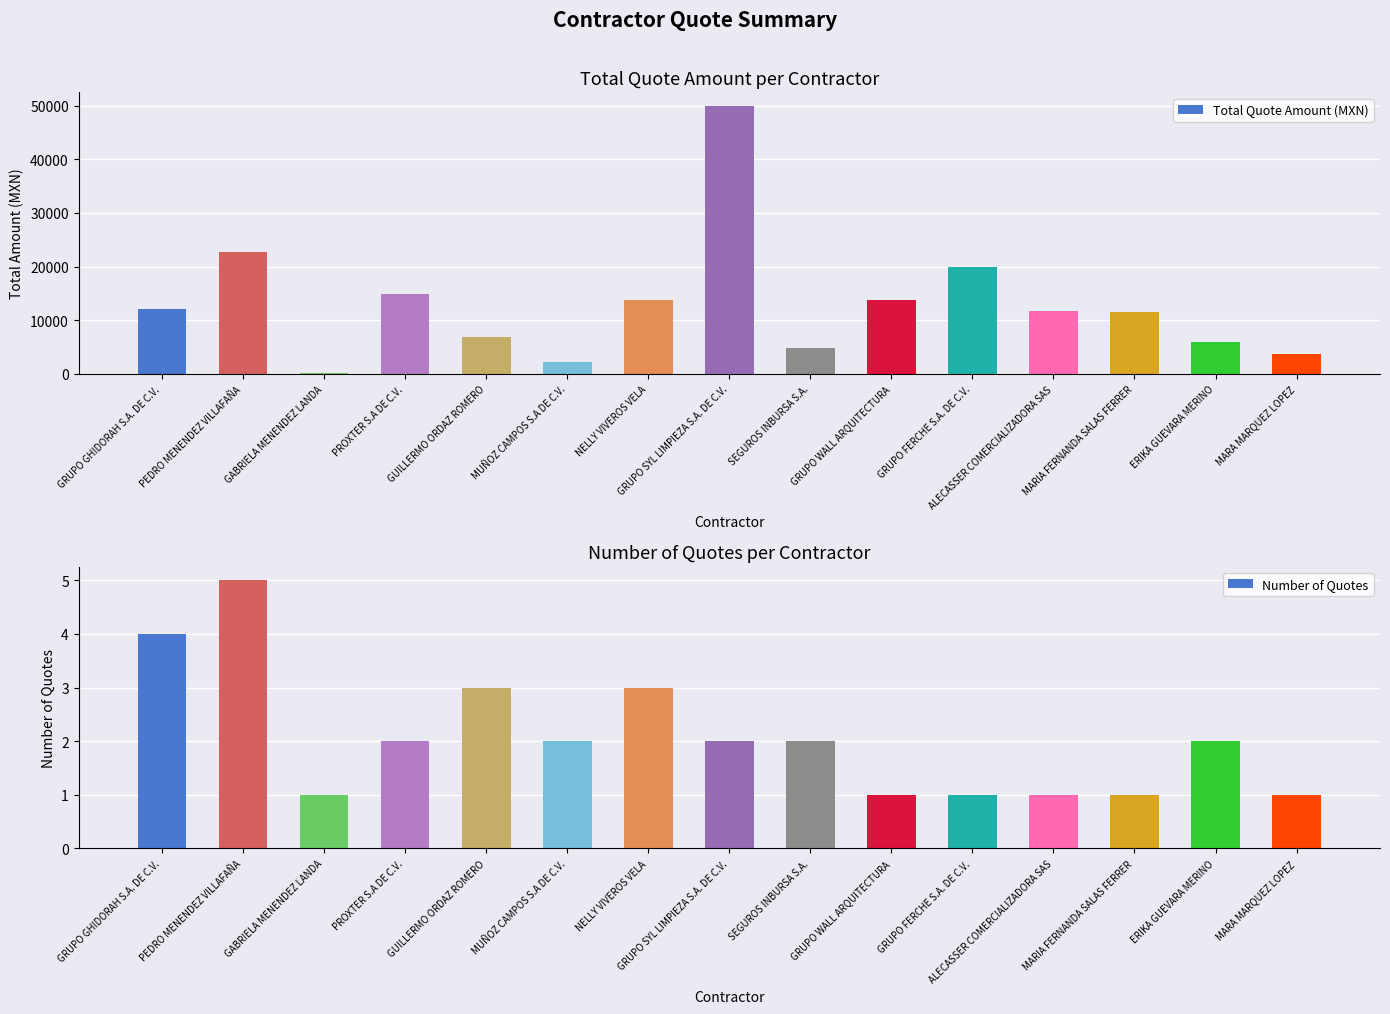

How many data points in Total Quote Amount (MXN) are less than 11770?

7